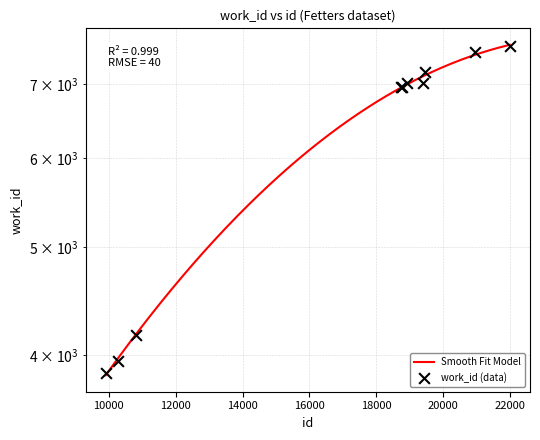

Approximately how many times larger is the value at 18759 compared to 20969?

0.9